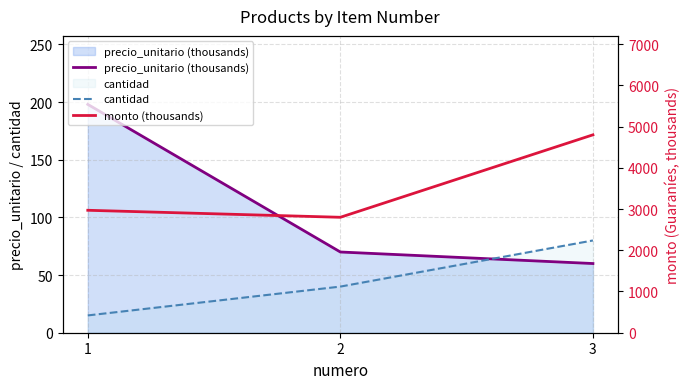

How many categories are shown in the chart?

3